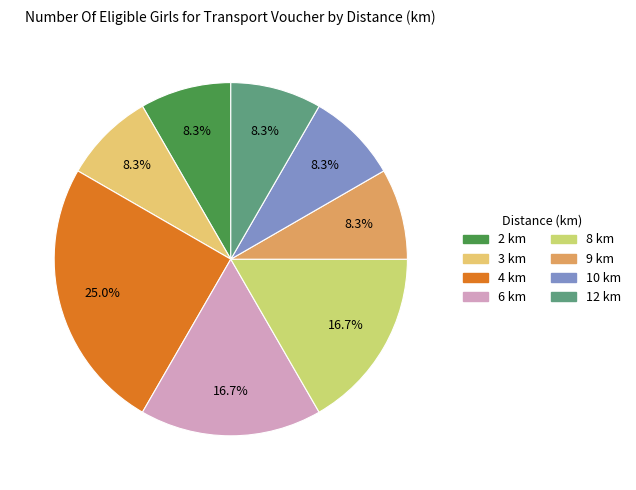

Count the number of slices in the pie.

8